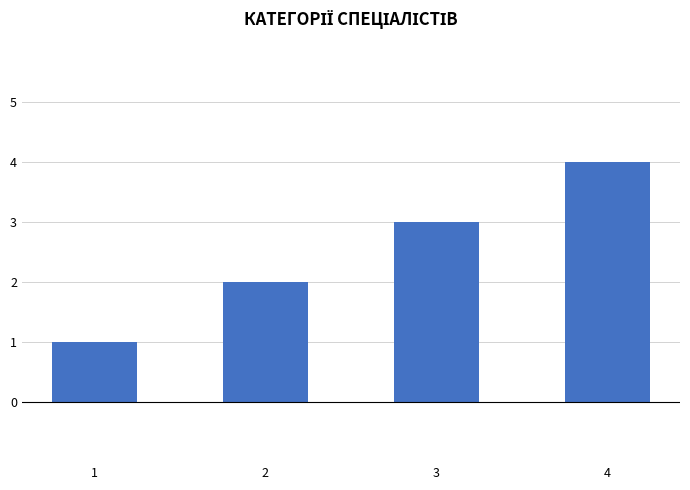

How many values are below 3?

2